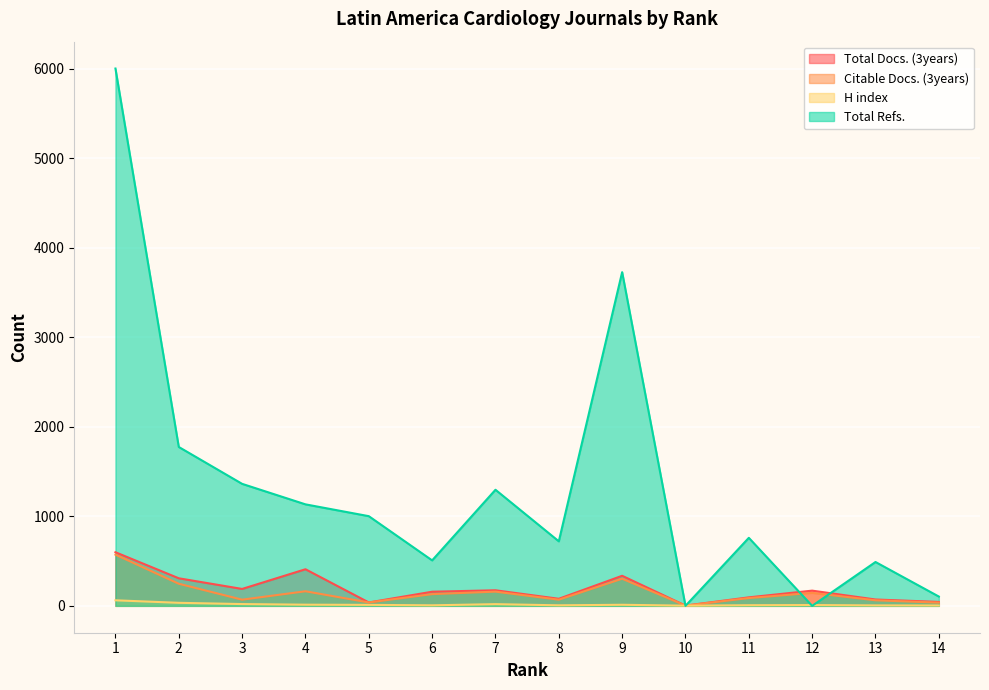

True or false: Citable Docs. (3years) and Total Refs. intersect in this chart.

True